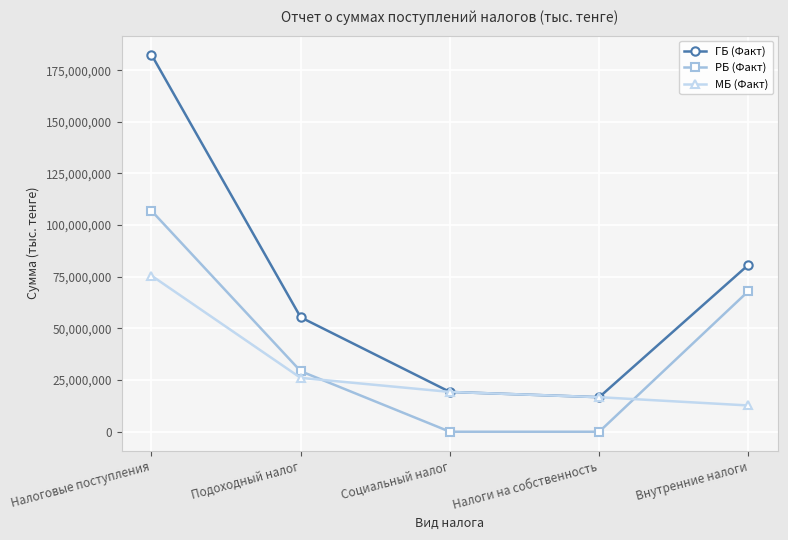

Reading left to right, extract all data points from this chart.

ГБ (Факт): 182593569	55399535	19265814	16725469	80819955
РБ (Факт): 107010789	29317546	0	0	68104745
МБ (Факт): 75582780	26081989	19265814	16725469	12715210